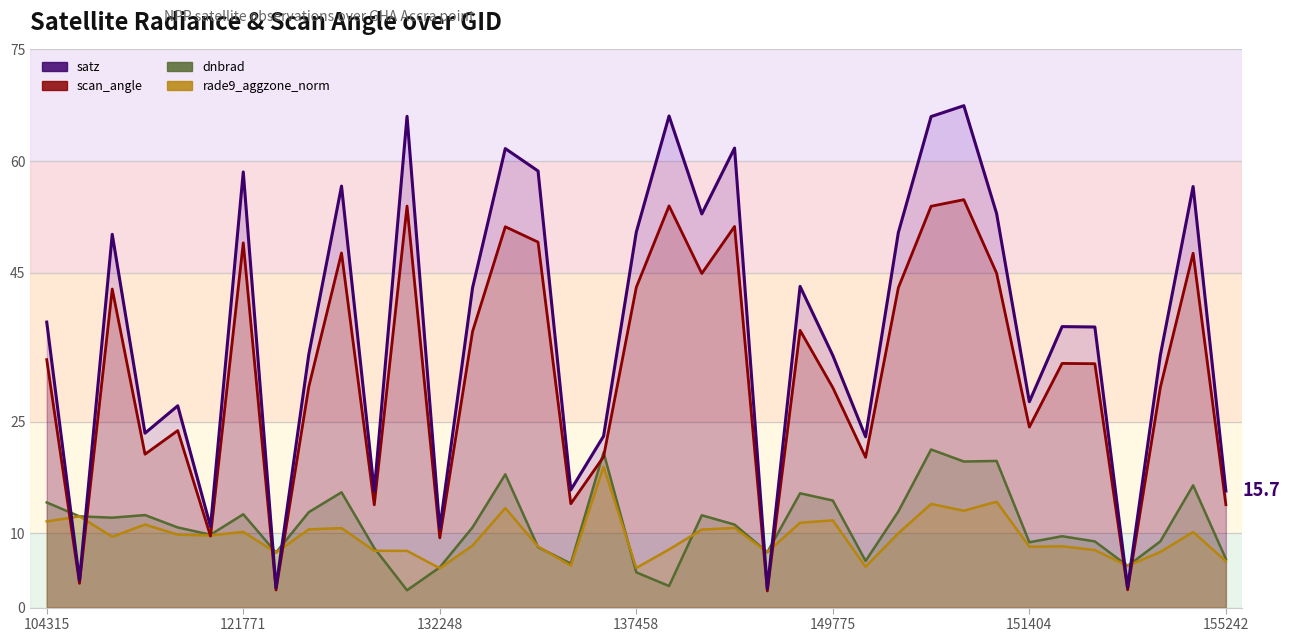

How many distinct data groups are displayed?

4